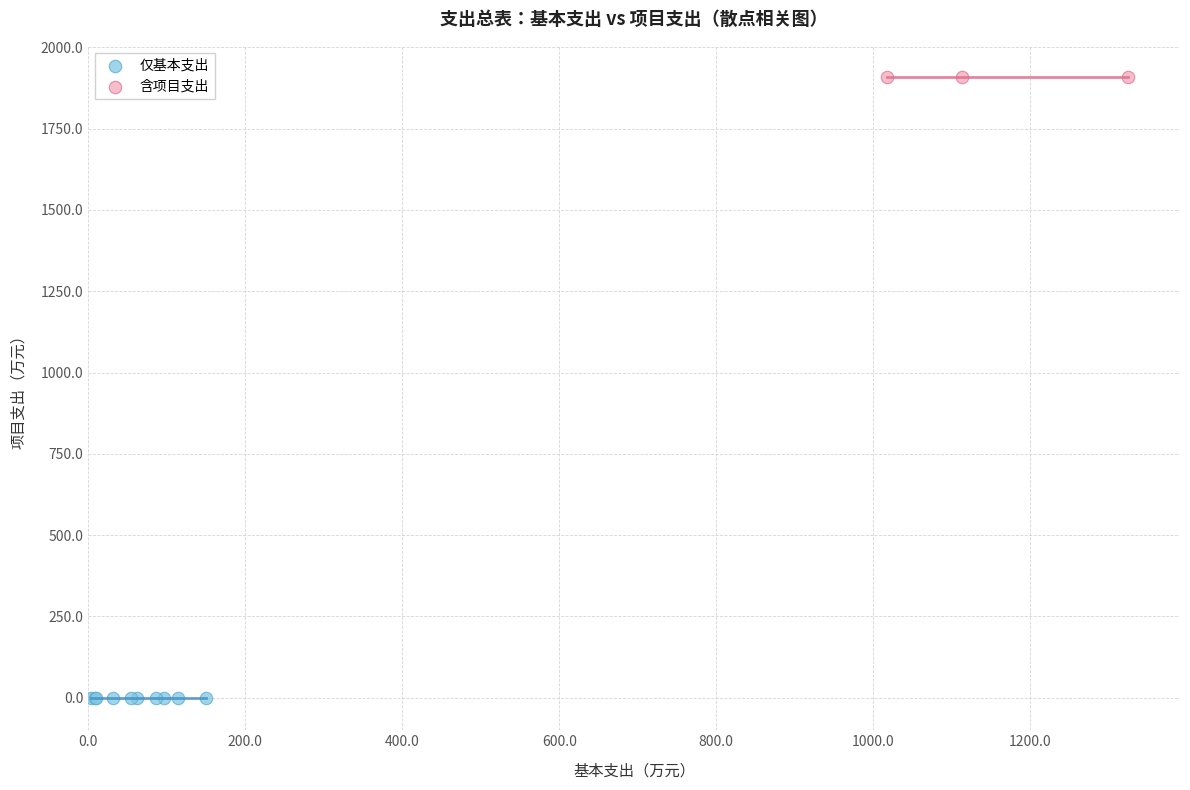

Which series reaches the minimum Y coordinate?

仅基本支出